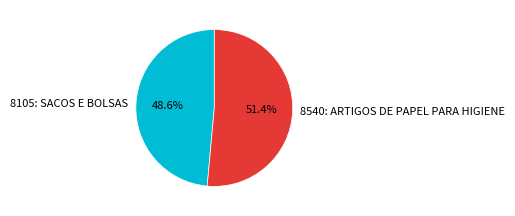

Is it true that 8105: SACOS E BOLSAS is 49% of the pie?

True